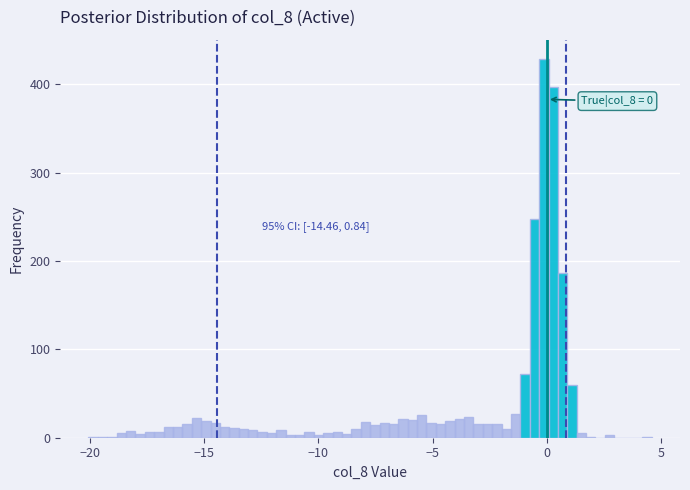

Around what value on the x-axis is the tallest bar? Give the approximate position of its centre, as read against the axis.

0.0